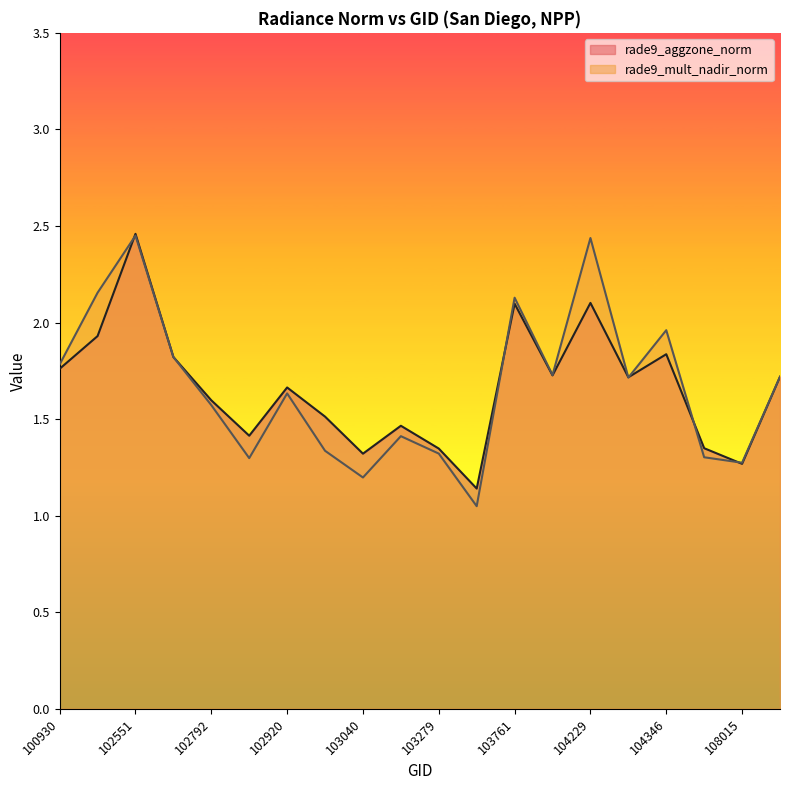

Does the chart display data point markers on the line(s)?

No